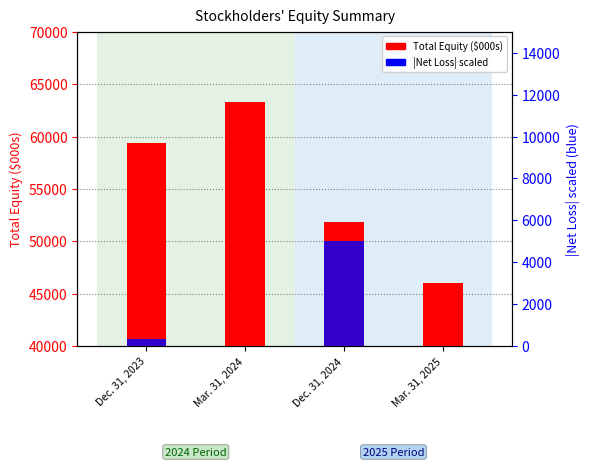

What is the label of the 1st bar from the left?

Dec. 31, 2023